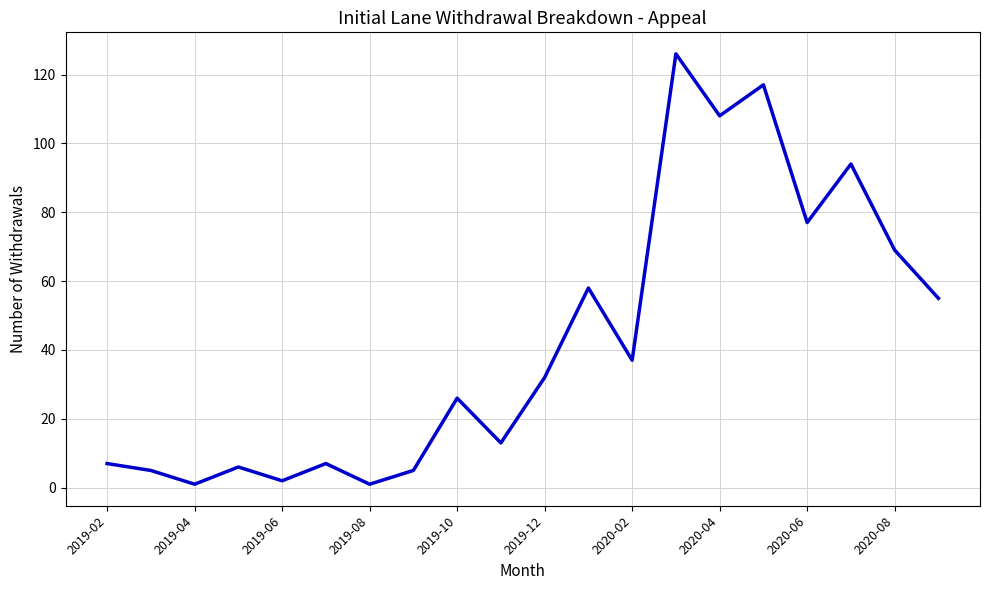

What is the maximum value shown in the chart?

126